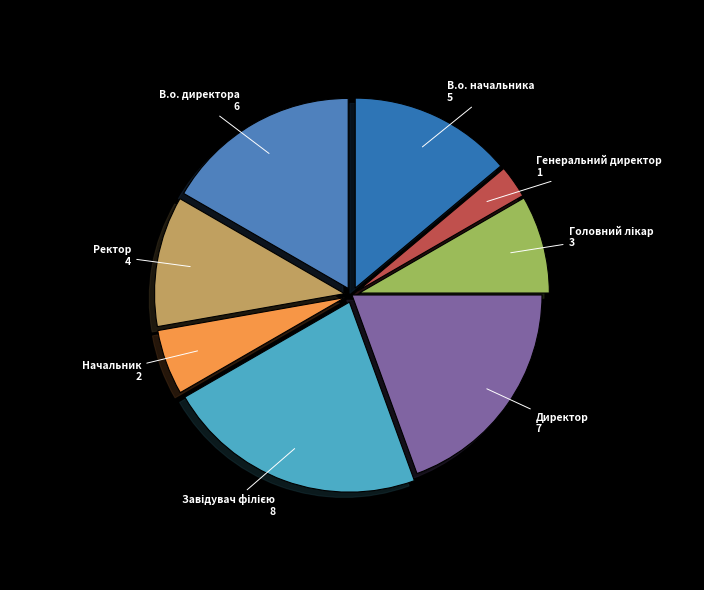

What is the smallest slice in the pie chart?

Генеральний директор